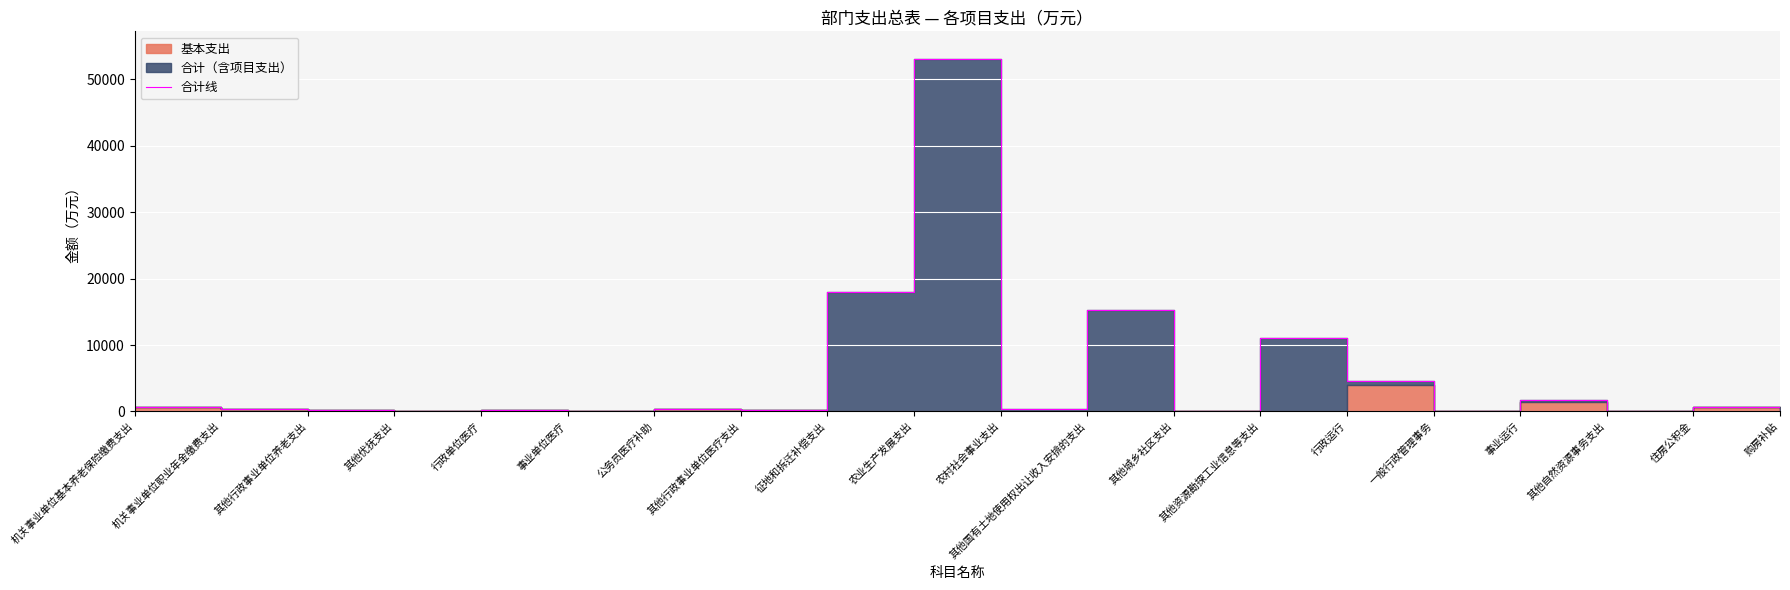

How many lines are shown in the chart?

1